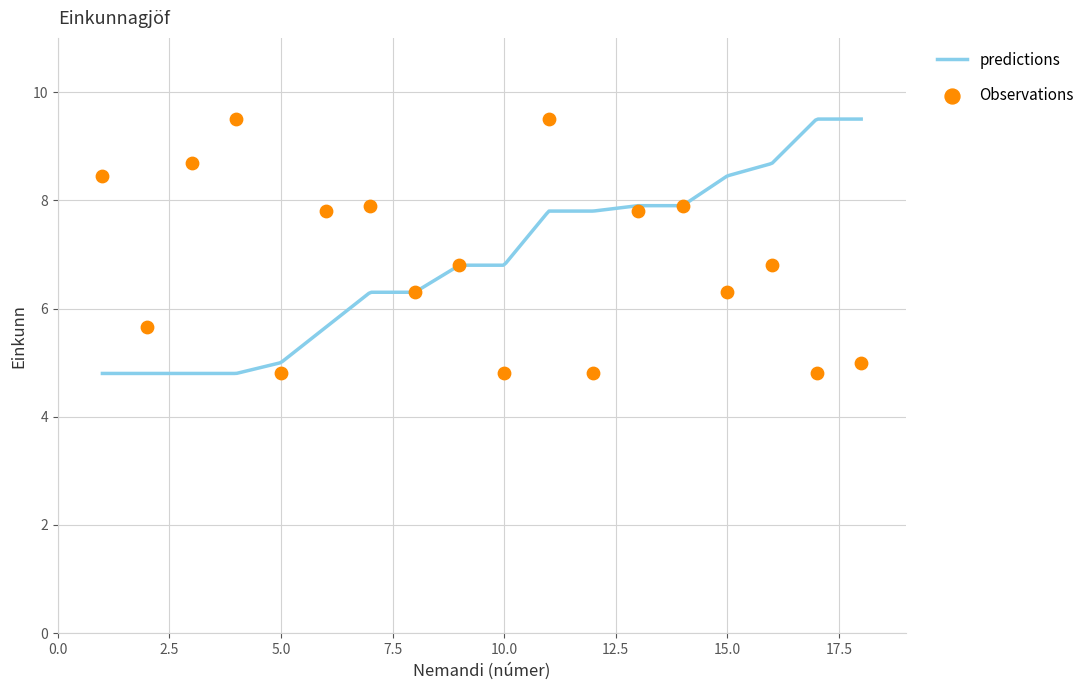

Approximately how many times larger is the value at 17 compared to 5?

1.0